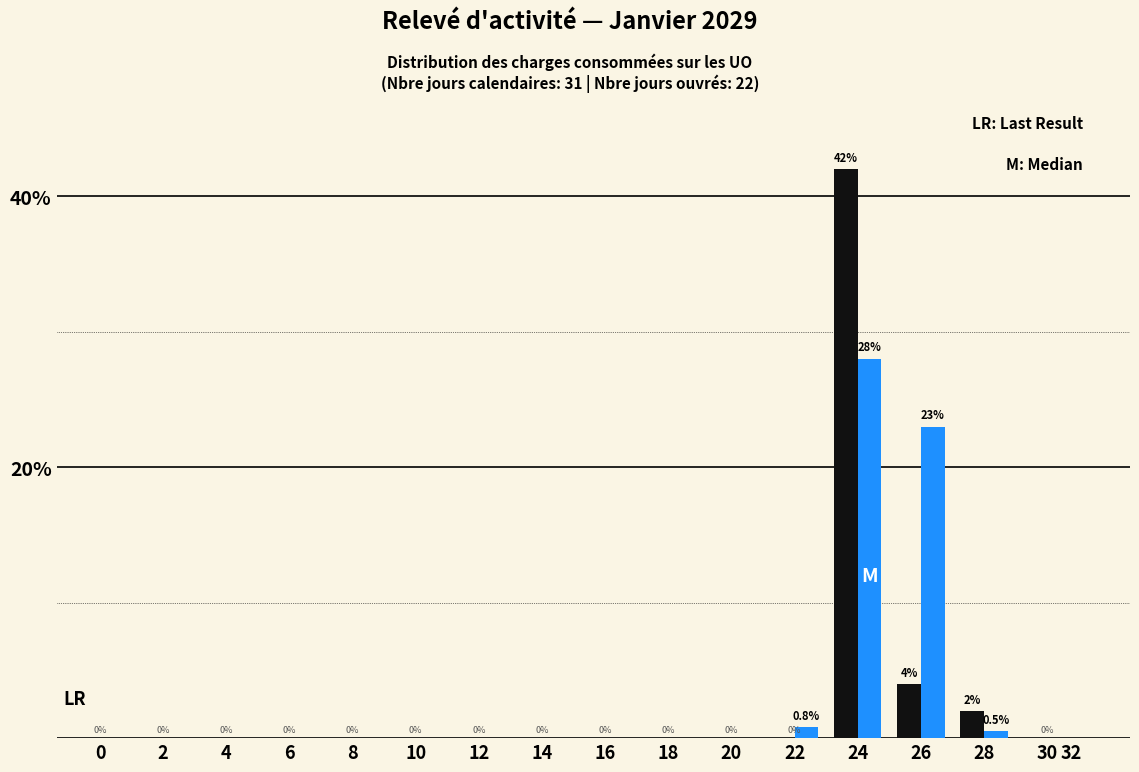

What is the total value across all series at 26?

27.0